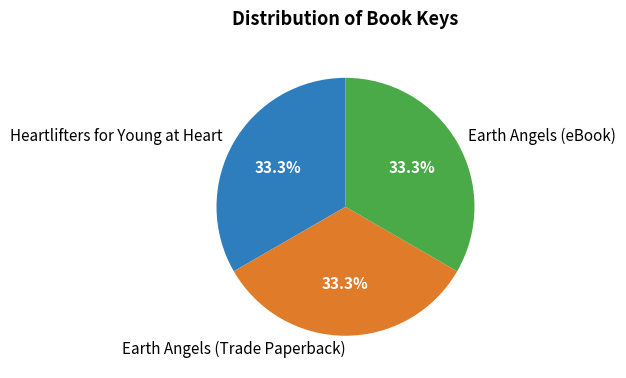

Does any single category account for the majority?

No